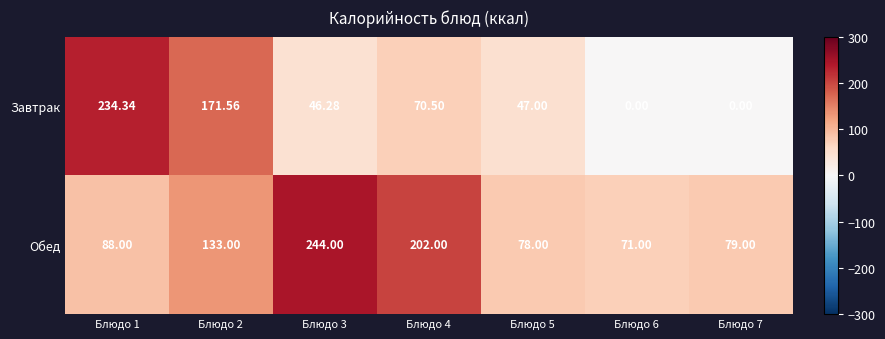

Which series has the largest total across all categories?

Обед